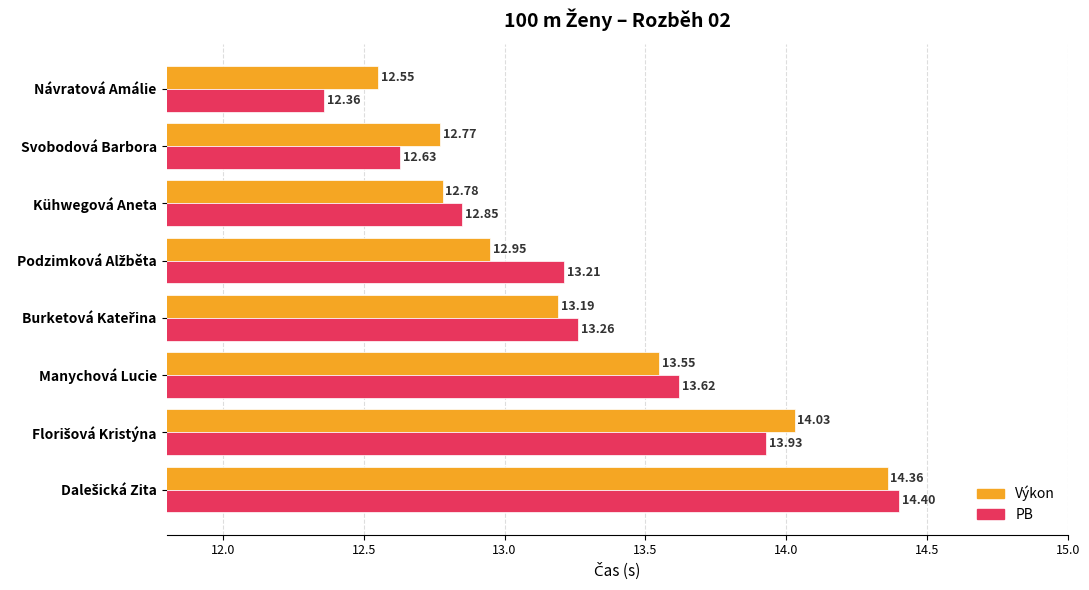

List the series in order of their overall mean, highest first.

PB, Výkon